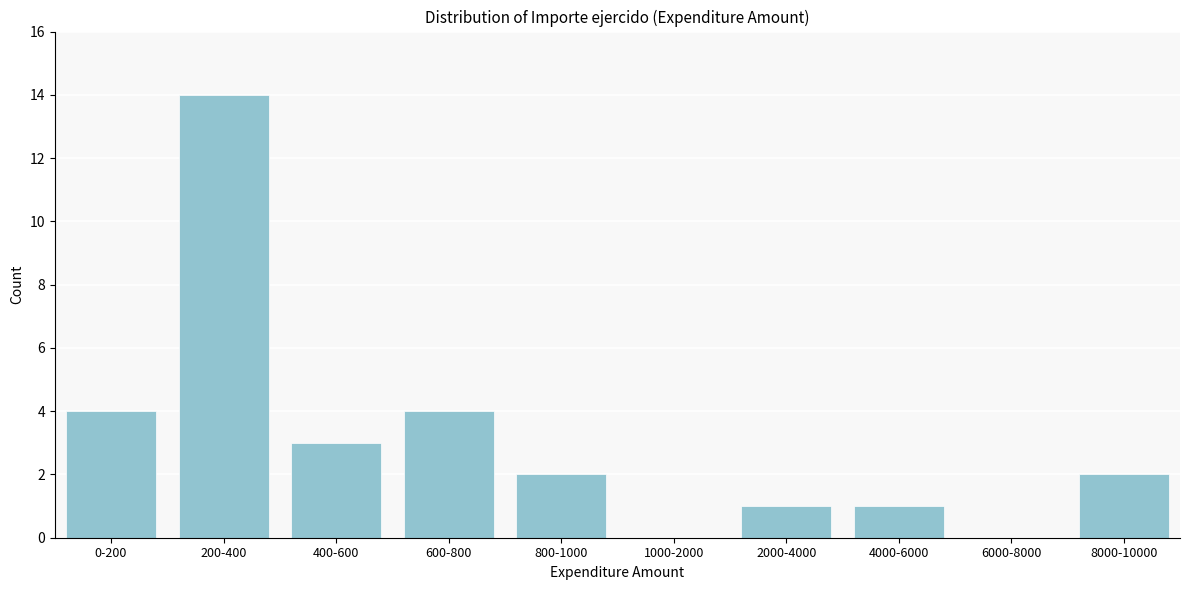

Reading left to right, what are all the values shown in this chart?

0-200=4	200-400=14	400-600=3	600-800=4	800-1000=2	1000-2000=0	2000-4000=1	4000-6000=1	6000-8000=0	8000-10000=2